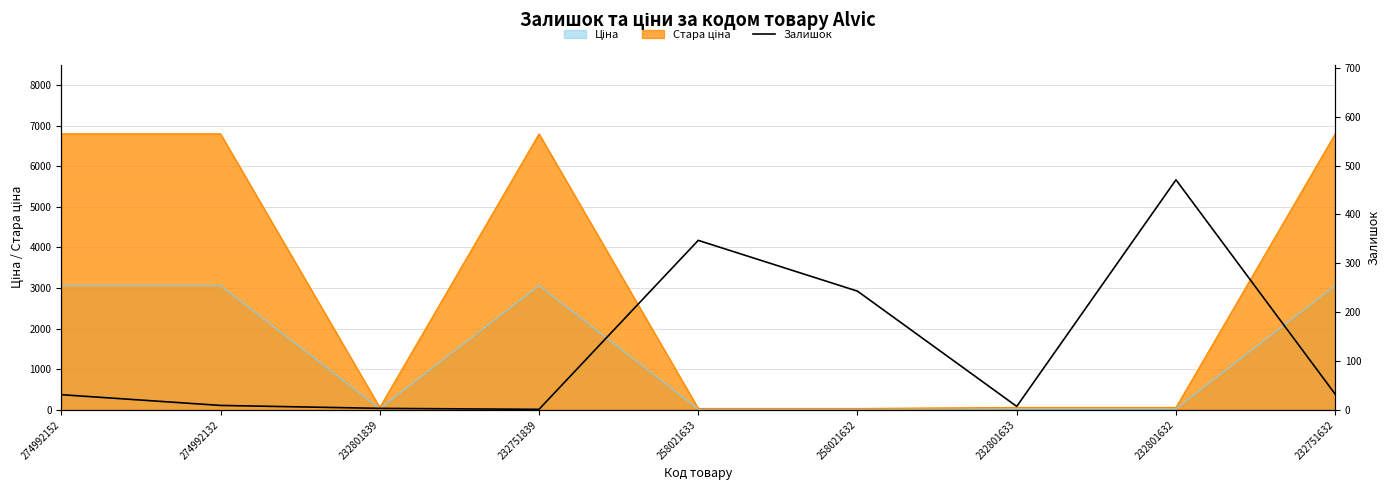

Reading right to left, extract all data points from this chart.

32	471	7	243	347	1	3	9	31